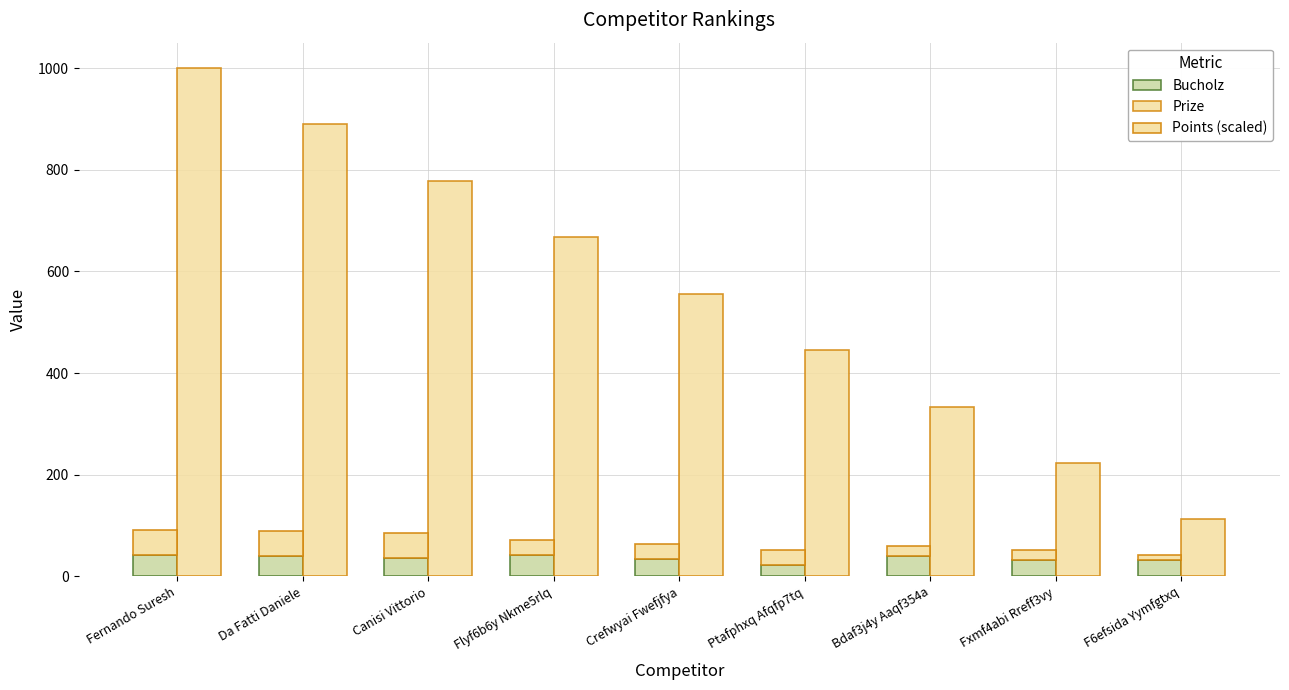

How many groups of bars are there?

9